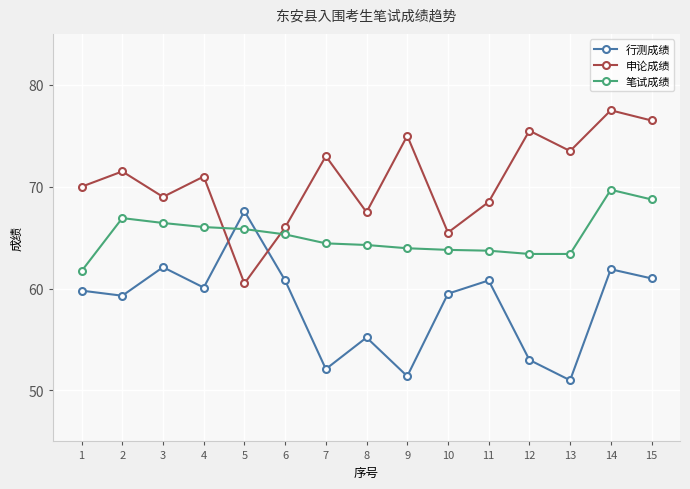

What value does the 笔试成绩 series have at 13?

63.4